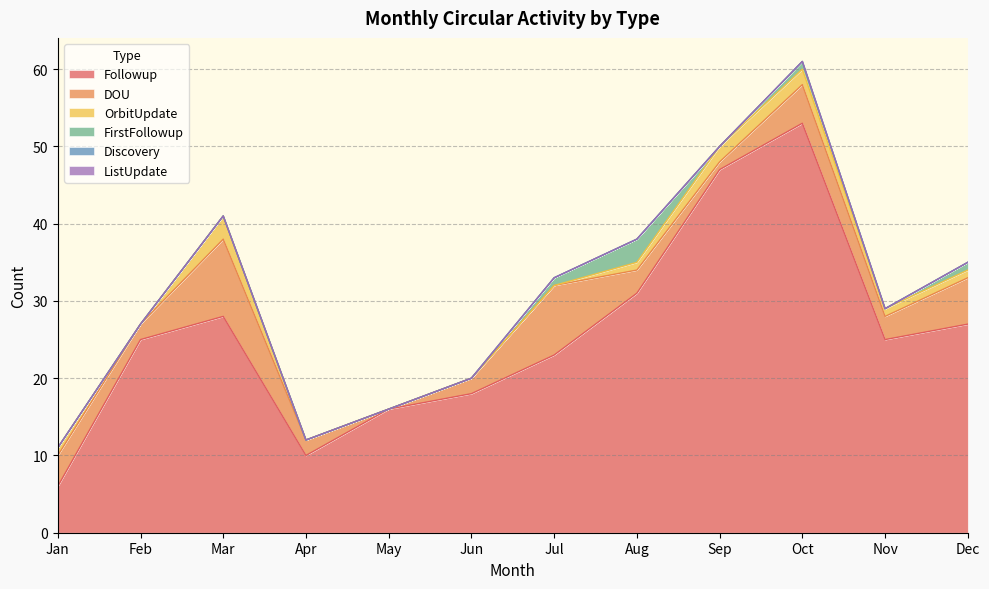

Which has a higher value, Dec or Oct?

Oct